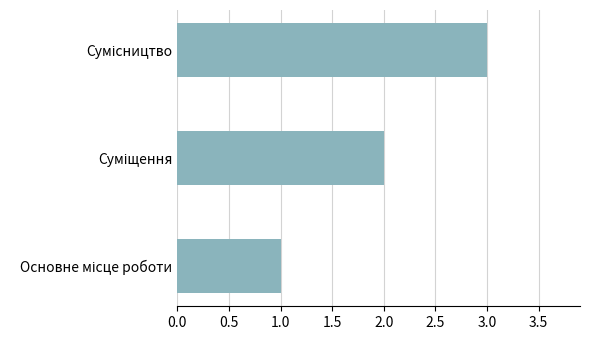

What is the greatest value displayed?

3